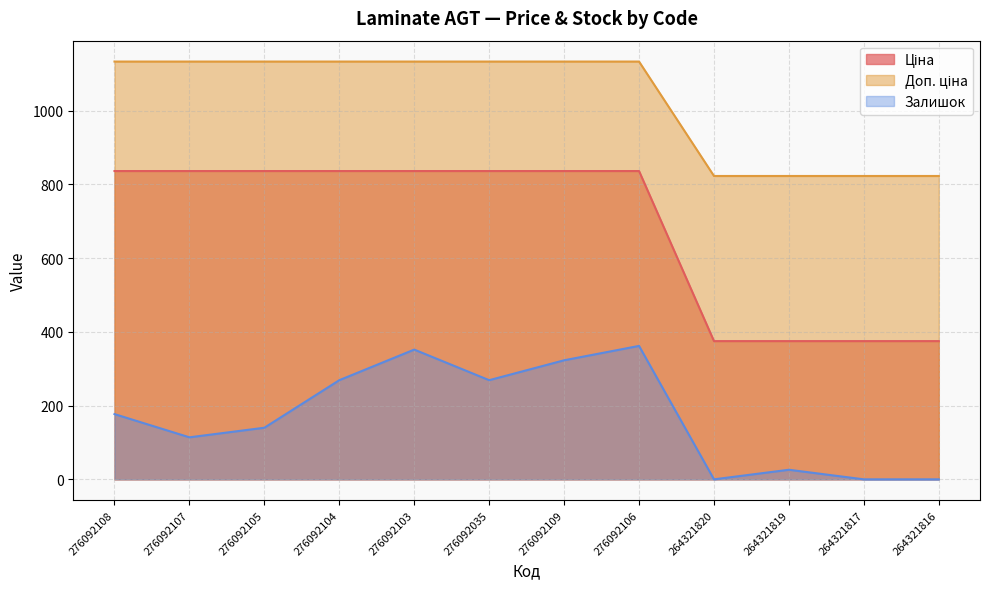

The value of Залишок at 264321817 is -163.3. True or false?

False